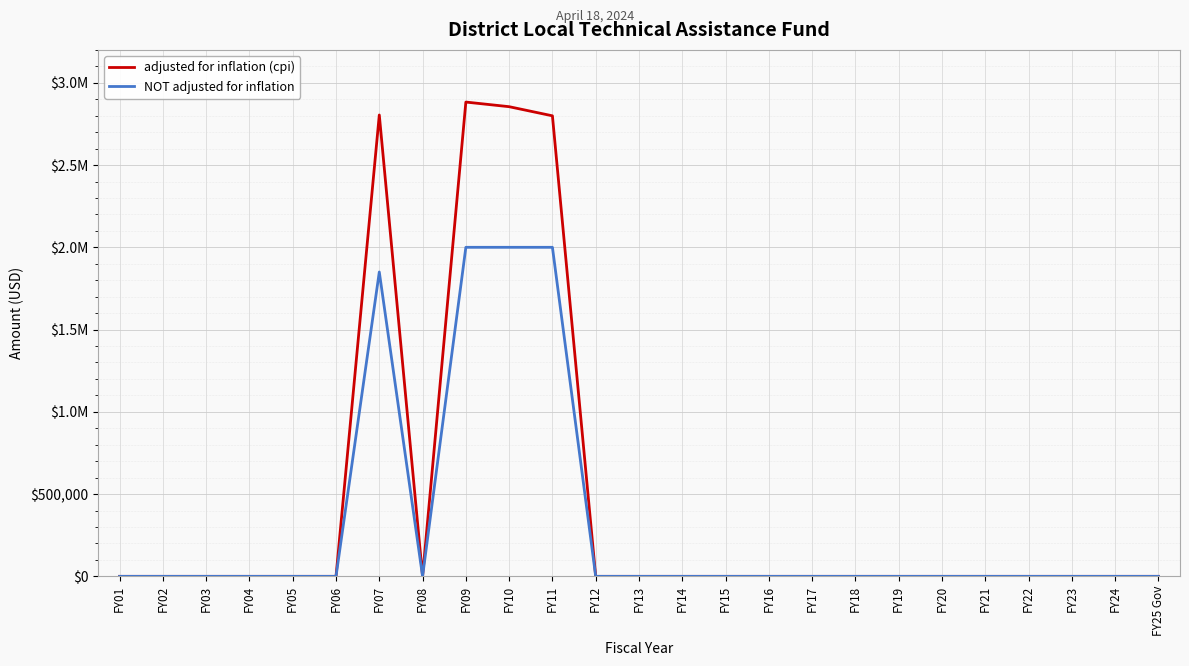

Does the chart display data point markers on the line(s)?

No